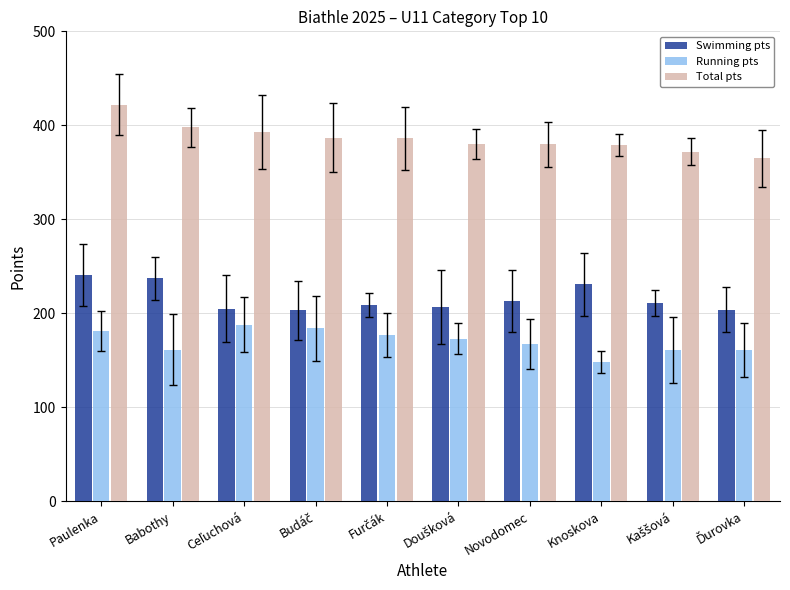

The value of Total pts at Paulenka is 257. True or false?

False